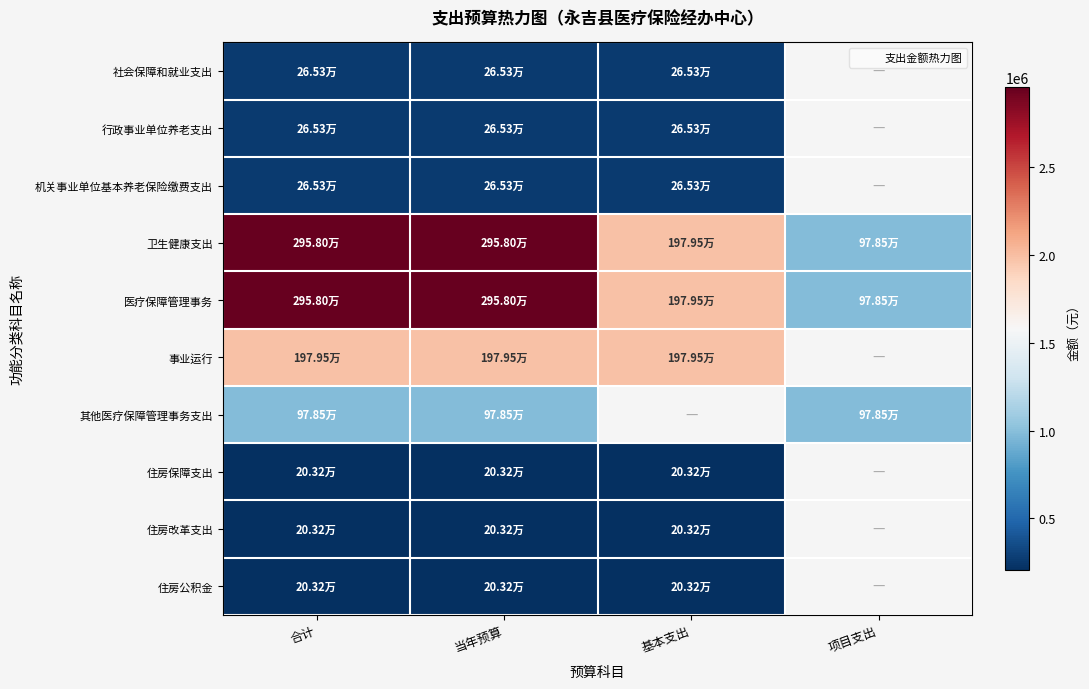

Which series changed the most between 合计 and 项目支出?

卫生健康支出